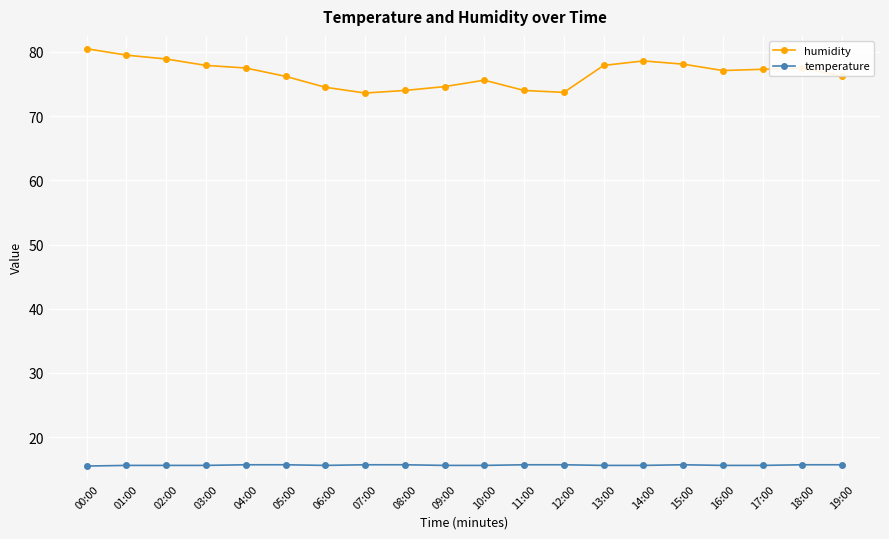

True or false: humidity and temperature cross at least once.

False